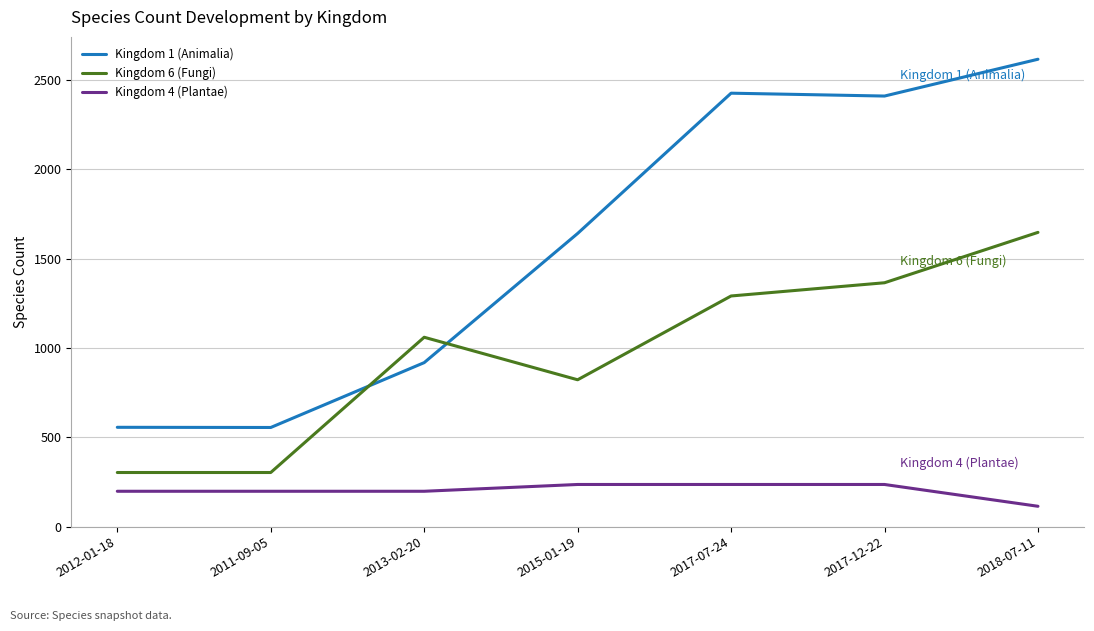

Read the Kingdom 1 (Animalia) value at 2017-12-22, to the nearest 10.

2410